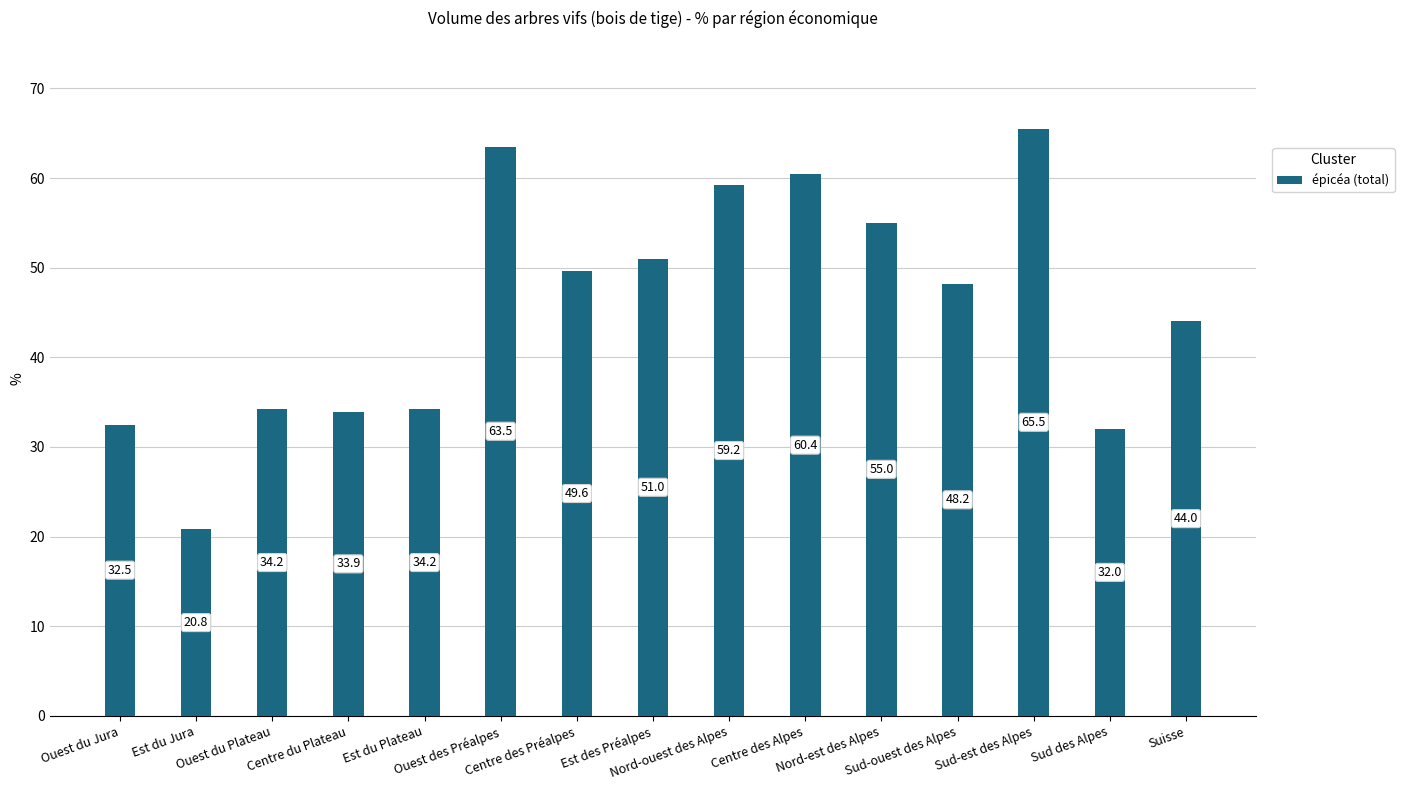

What is the difference between the values at Centre des Préalpes and Sud-est des Alpes?

15.9